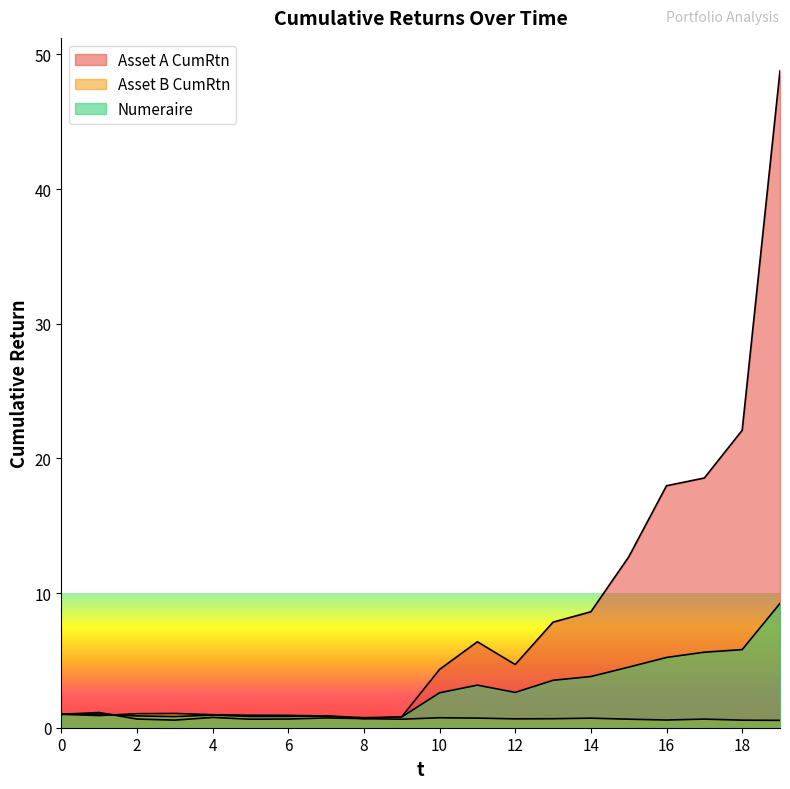

How many interior local valleys does the Asset B CumRtn series have?

4